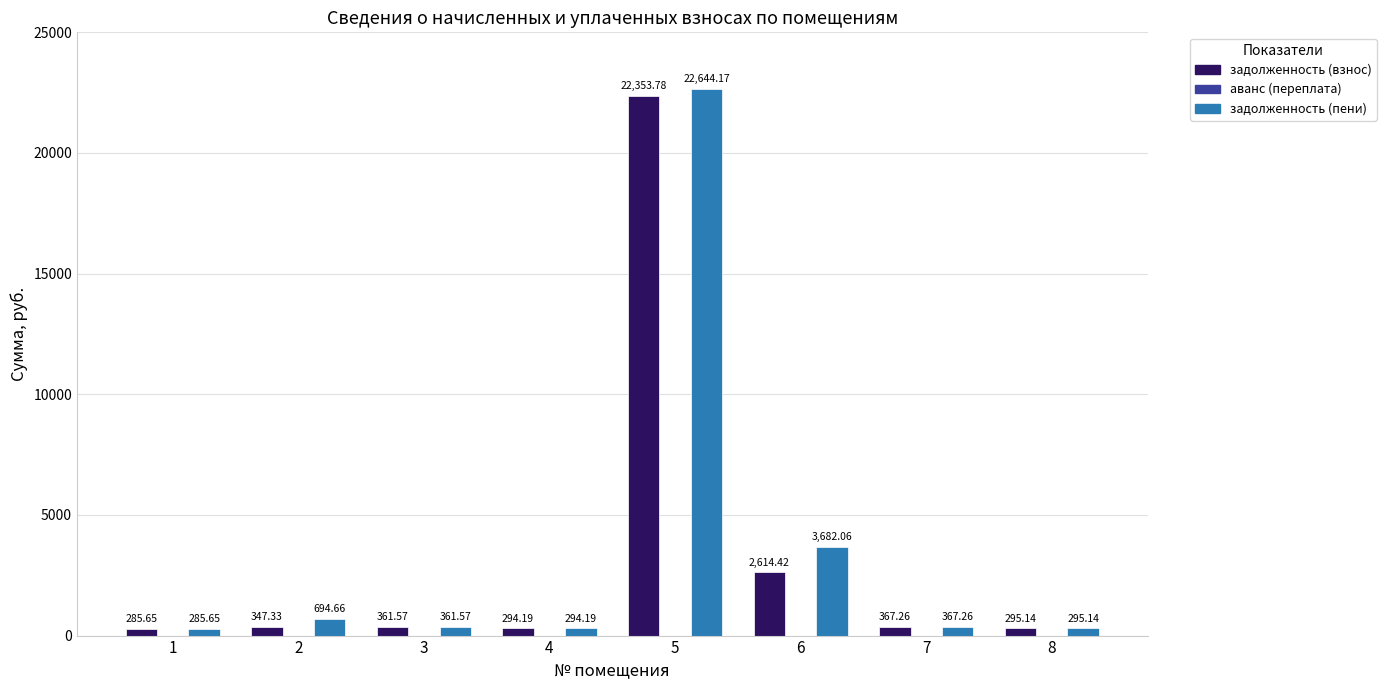

How many bars are there in each group?

2